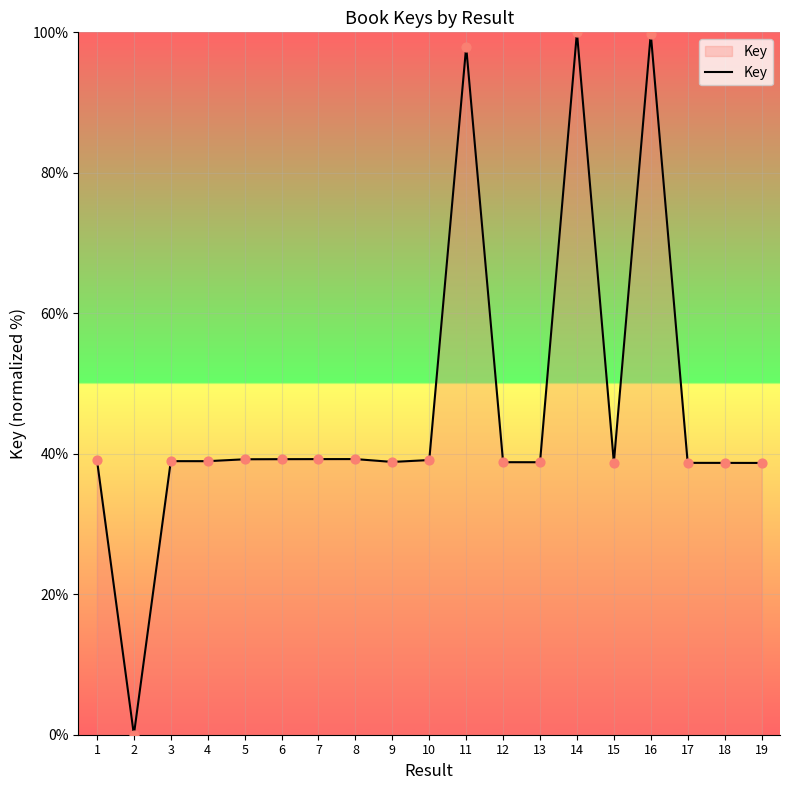

What is the ratio of the value at 9 to the value at 3?

1.0